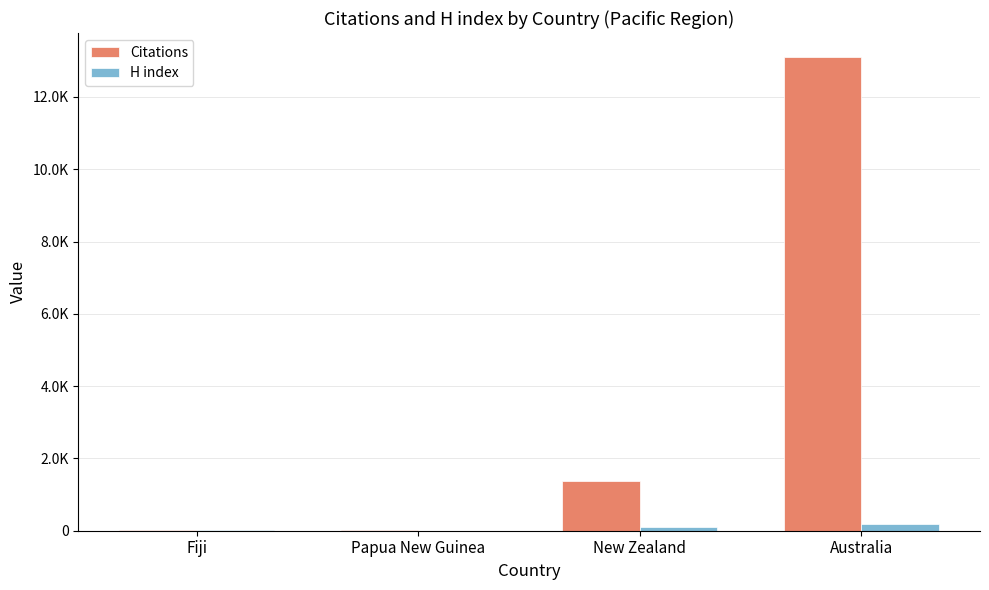

Are the bars grouped side by side (vs. stacked)?

Yes